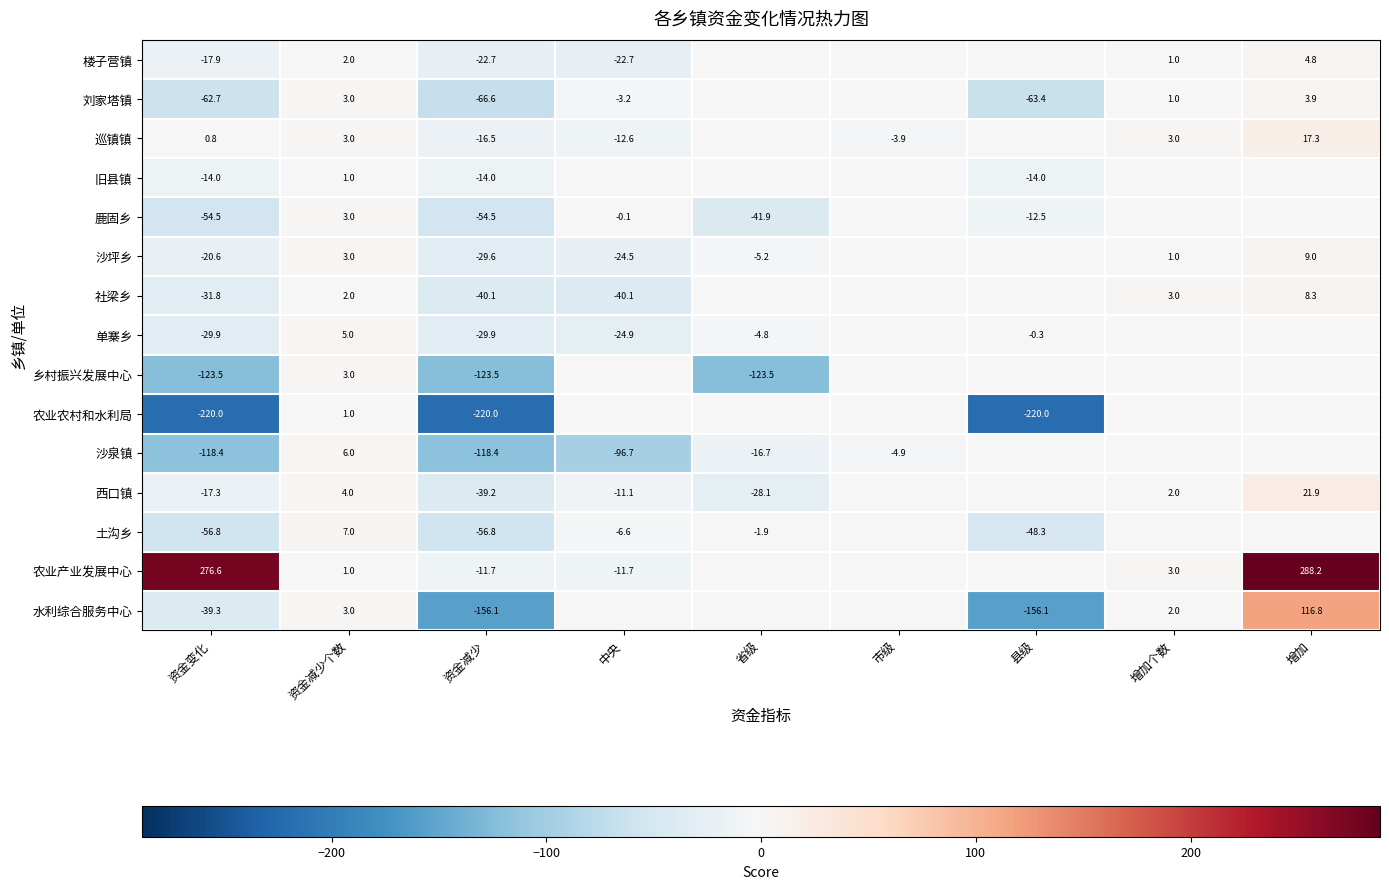

The value of 巡镇镇 at 资金减少 is -8.2. True or false?

False